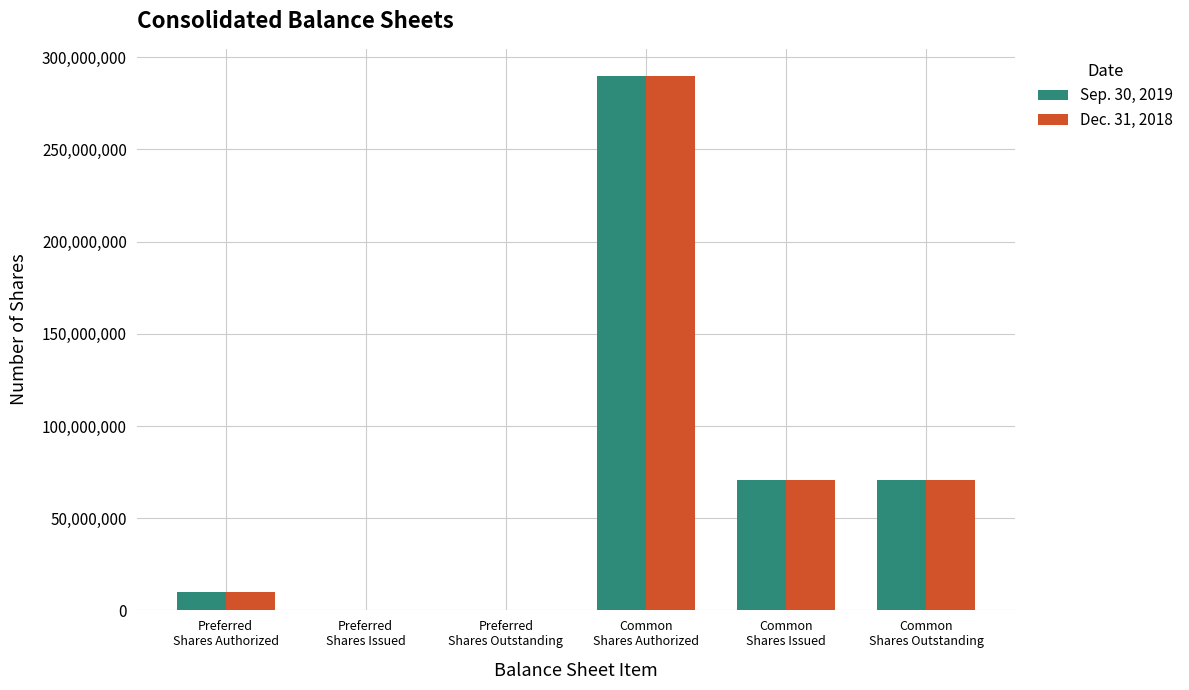

What is the greatest value displayed?

290000000